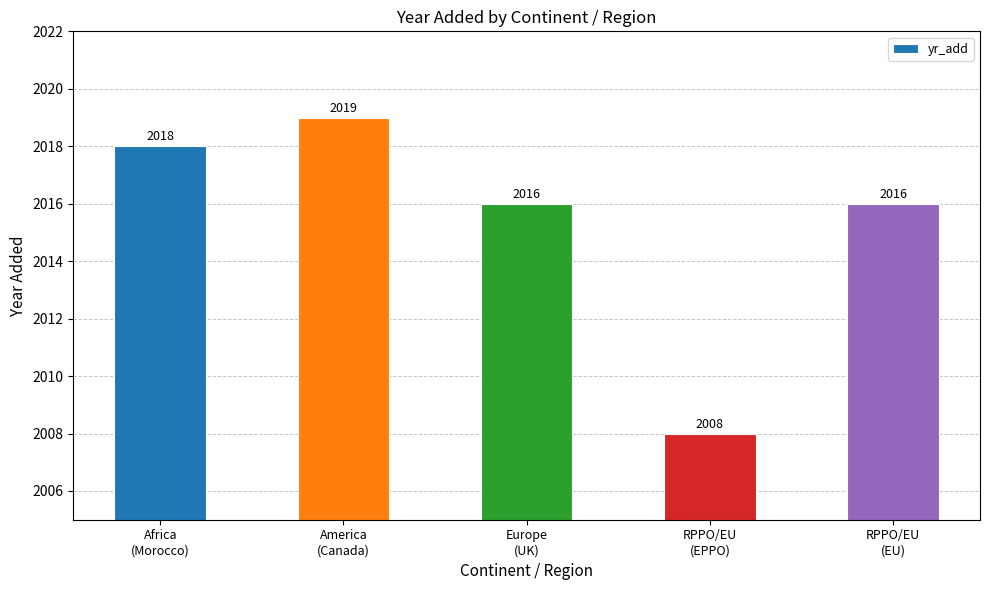

What is the change in value from Africa
(Morocco) to Europe
(UK)?

-2